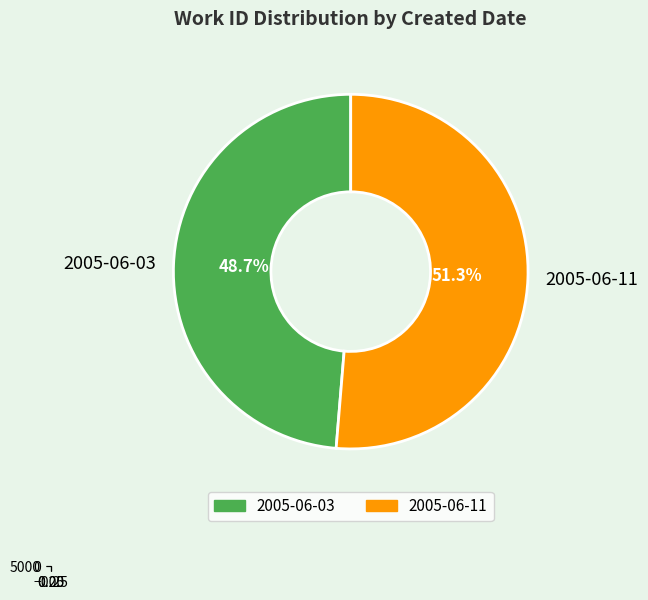

Is the sum of 2005-06-03 and 2005-06-11 greater than half?

Yes